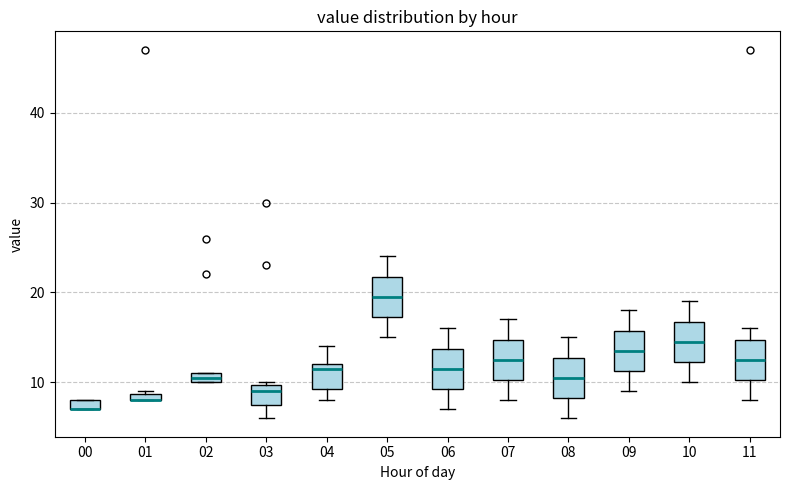

Where is the upper edge of the box at x = 00 on the y-axis? The values are not printed on the chart, so give them approximately, as read against the axis.

8